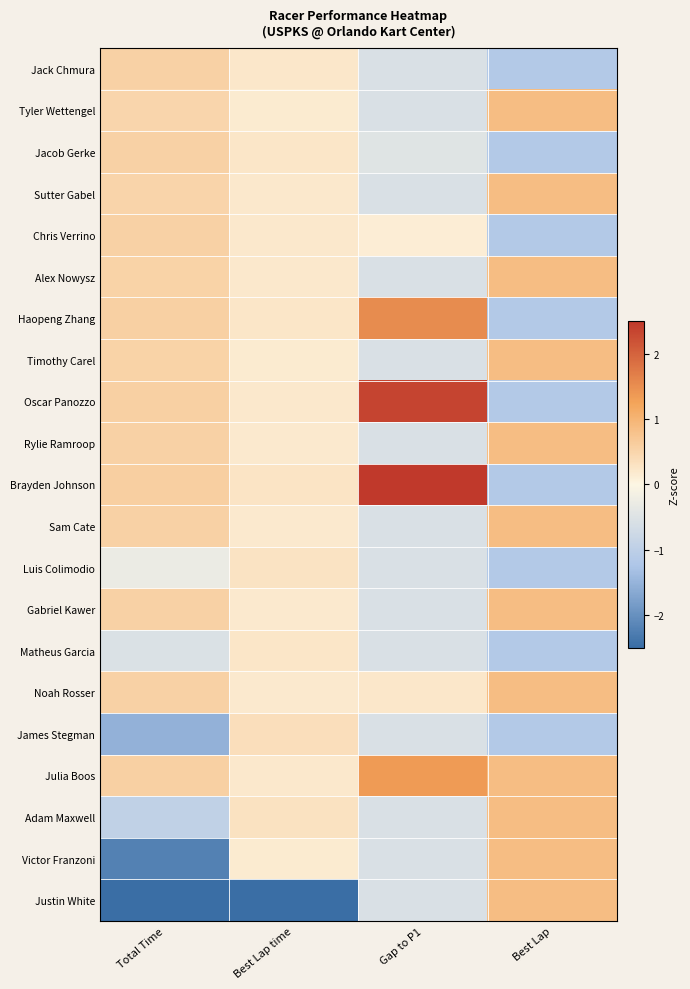

Reading left to right, extract all data points from this chart.

Jack Chmura: Total Time=0.6	Best Lap time=0.2	Gap to P1=-0.6	Best Lap=-1.2
Tyler Wettengel: Total Time=0.5	Best Lap time=0.2	Gap to P1=-0.6	Best Lap=0.9
Jacob Gerke: Total Time=0.6	Best Lap time=0.3	Gap to P1=-0.5	Best Lap=-1.2
Sutter Gabel: Total Time=0.5	Best Lap time=0.2	Gap to P1=-0.6	Best Lap=0.9
Chris Verrino: Total Time=0.6	Best Lap time=0.2	Gap to P1=0.1	Best Lap=-1.2
Alex Nowysz: Total Time=0.5	Best Lap time=0.2	Gap to P1=-0.6	Best Lap=0.9
Haopeng Zhang: Total Time=0.6	Best Lap time=0.2	Gap to P1=1.5	Best Lap=-1.2
Timothy Carel: Total Time=0.5	Best Lap time=0.2	Gap to P1=-0.6	Best Lap=0.9
Oscar Panozzo: Total Time=0.6	Best Lap time=0.2	Gap to P1=2.4	Best Lap=-1.2
Rylie Ramroop: Total Time=0.6	Best Lap time=0.2	Gap to P1=-0.6	Best Lap=0.9
Brayden Johnson: Total Time=0.6	Best Lap time=0.3	Gap to P1=2.6	Best Lap=-1.2
Sam Cate: Total Time=0.6	Best Lap time=0.2	Gap to P1=-0.6	Best Lap=0.9
Luis Colimodio: Total Time=-0.3	Best Lap time=0.3	Gap to P1=-0.6	Best Lap=-1.2
Gabriel Kawer: Total Time=0.6	Best Lap time=0.2	Gap to P1=-0.6	Best Lap=0.9
Matheus Garcia: Total Time=-0.5	Best Lap time=0.2	Gap to P1=-0.6	Best Lap=-1.2
Noah Rosser: Total Time=0.6	Best Lap time=0.2	Gap to P1=0.2	Best Lap=0.9
James Stegman: Total Time=-1.5	Best Lap time=0.4	Gap to P1=-0.6	Best Lap=-1.2
Julia Boos: Total Time=0.6	Best Lap time=0.2	Gap to P1=1.4	Best Lap=0.9
Adam Maxwell: Total Time=-0.9	Best Lap time=0.3	Gap to P1=-0.6	Best Lap=0.9
Victor Franzoni: Total Time=-2.2	Best Lap time=0.2	Gap to P1=-0.6	Best Lap=0.9
Justin White: Total Time=-2.8	Best Lap time=-4.5	Gap to P1=-0.6	Best Lap=0.9